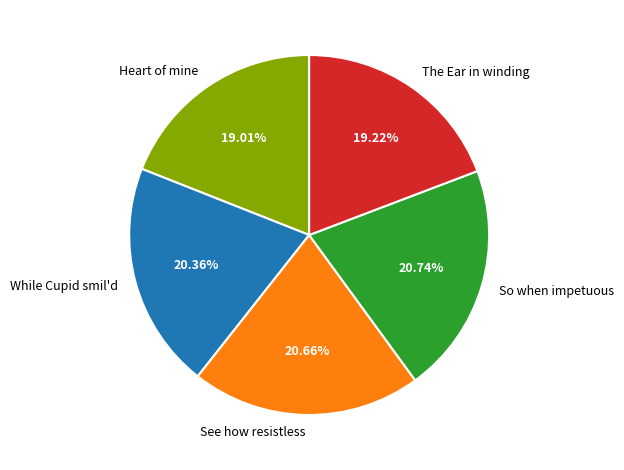

Combined, do See how resistless and While Cupid smil'd account for over 50%?

No